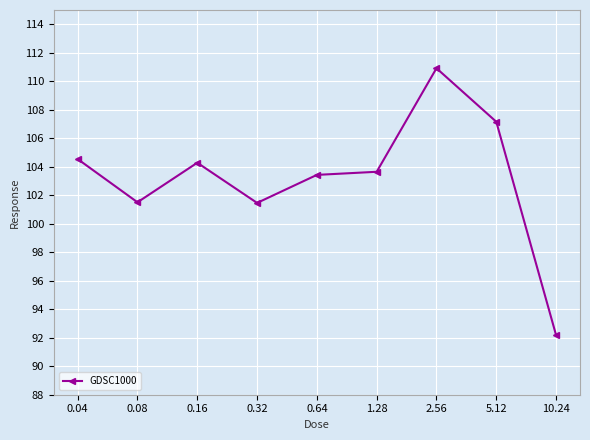

How many lines are shown in the chart?

1